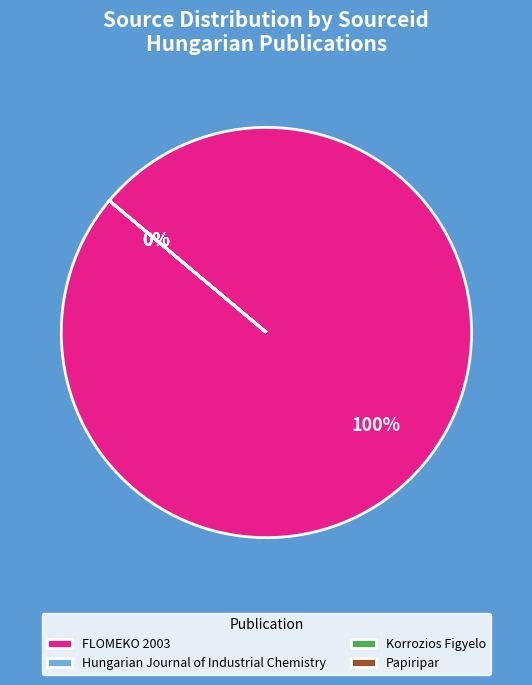

To the nearest percent, what is the difference between the largest and smallest slice percentages?

100%